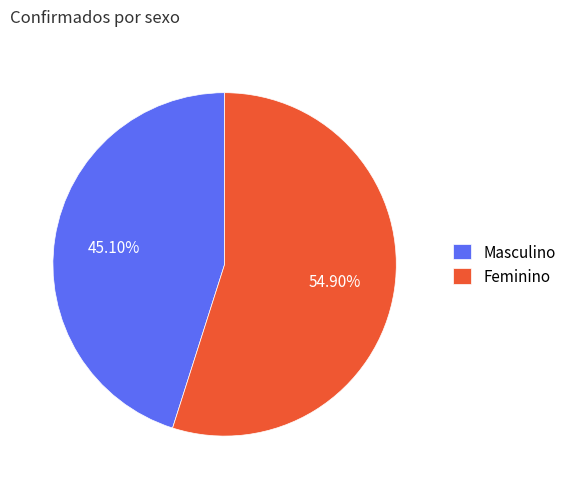

To the nearest percent, what portion does Masculino represent?

45%